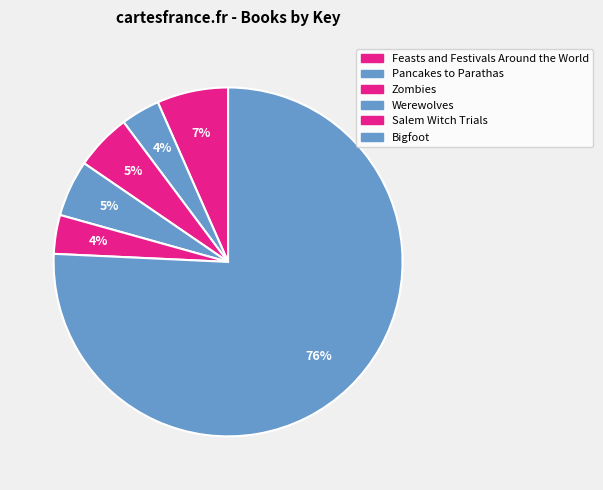

True or false: Feasts and Festivals Around the World accounts for 7% of the total.

True